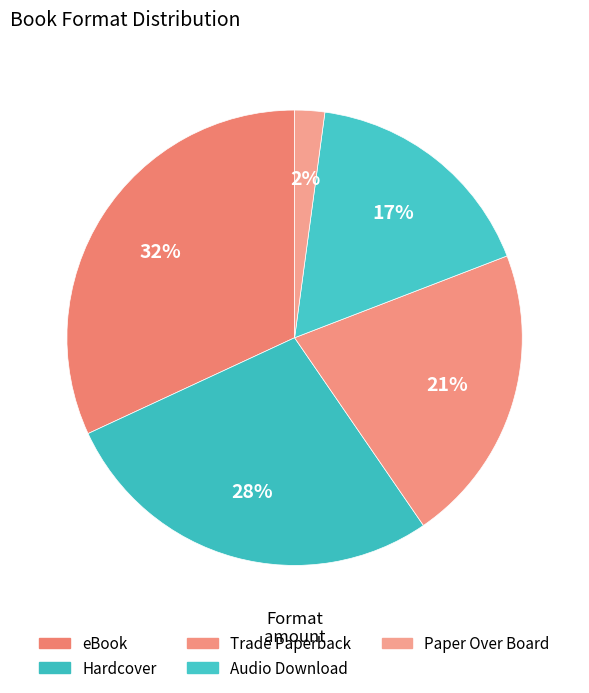

To the nearest percent, what percentage of the pie is Trade Paperback?

21%